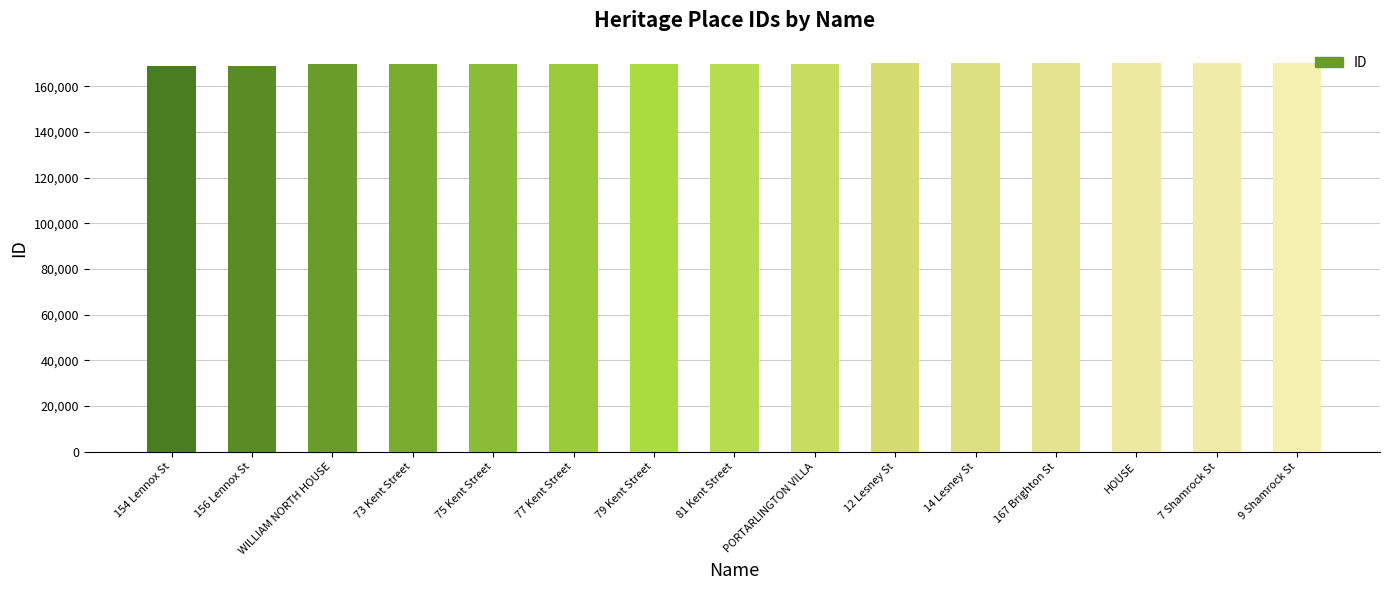

What is the greatest value displayed?

170227